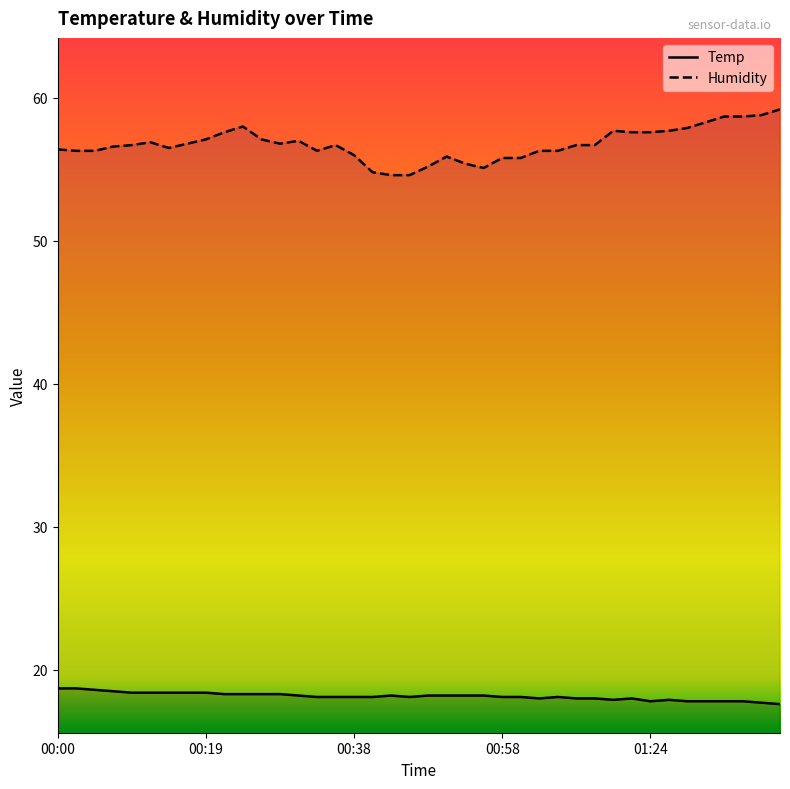

What is the label of the 17th point from the right?

00:56